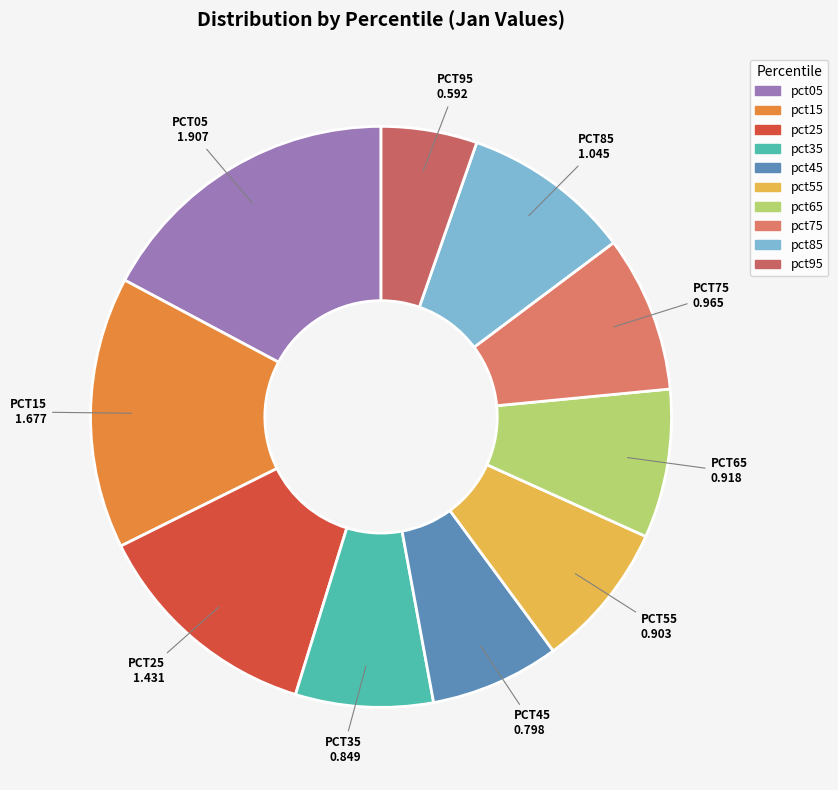

Is pct45 the majority of the pie?

No